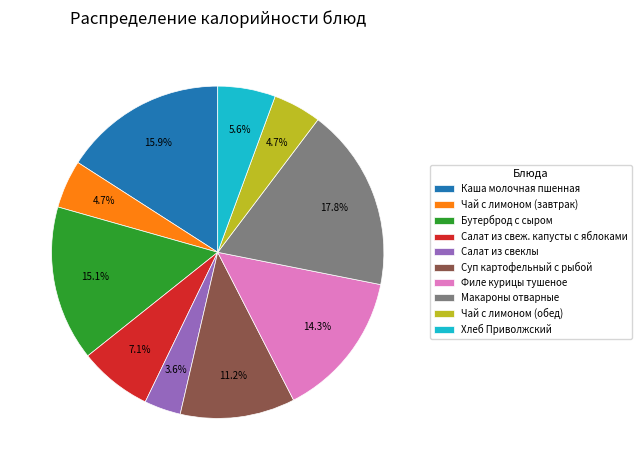

Which category has the smallest portion of the pie?

Салат из свеклы